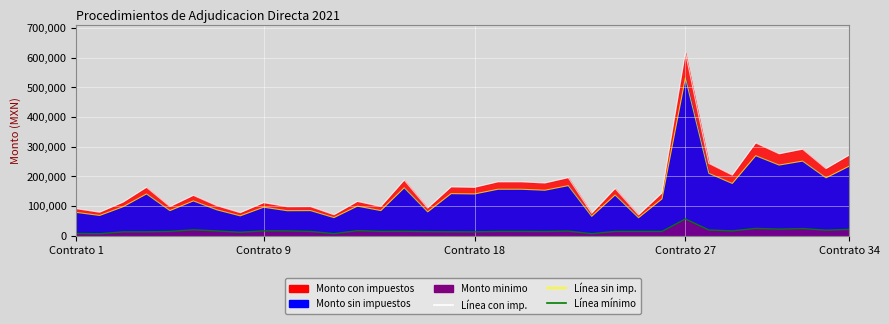

What is the sum of all Monto con impuestos values?

5666283.7